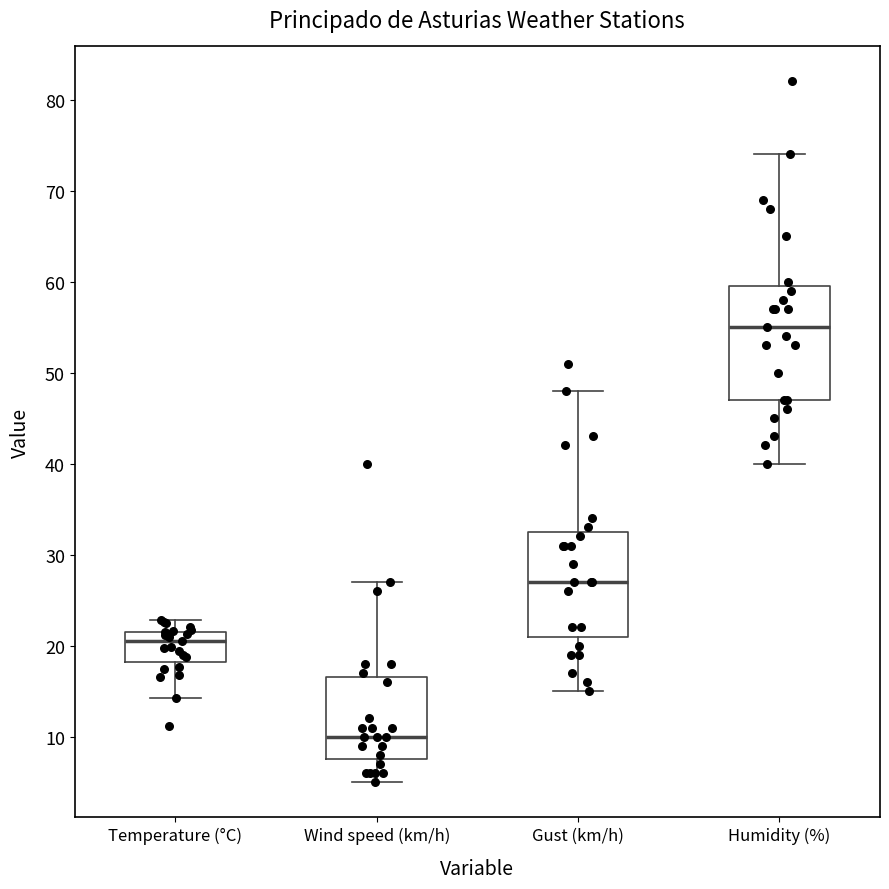

Which box has the highest median line?

Humidity (%)